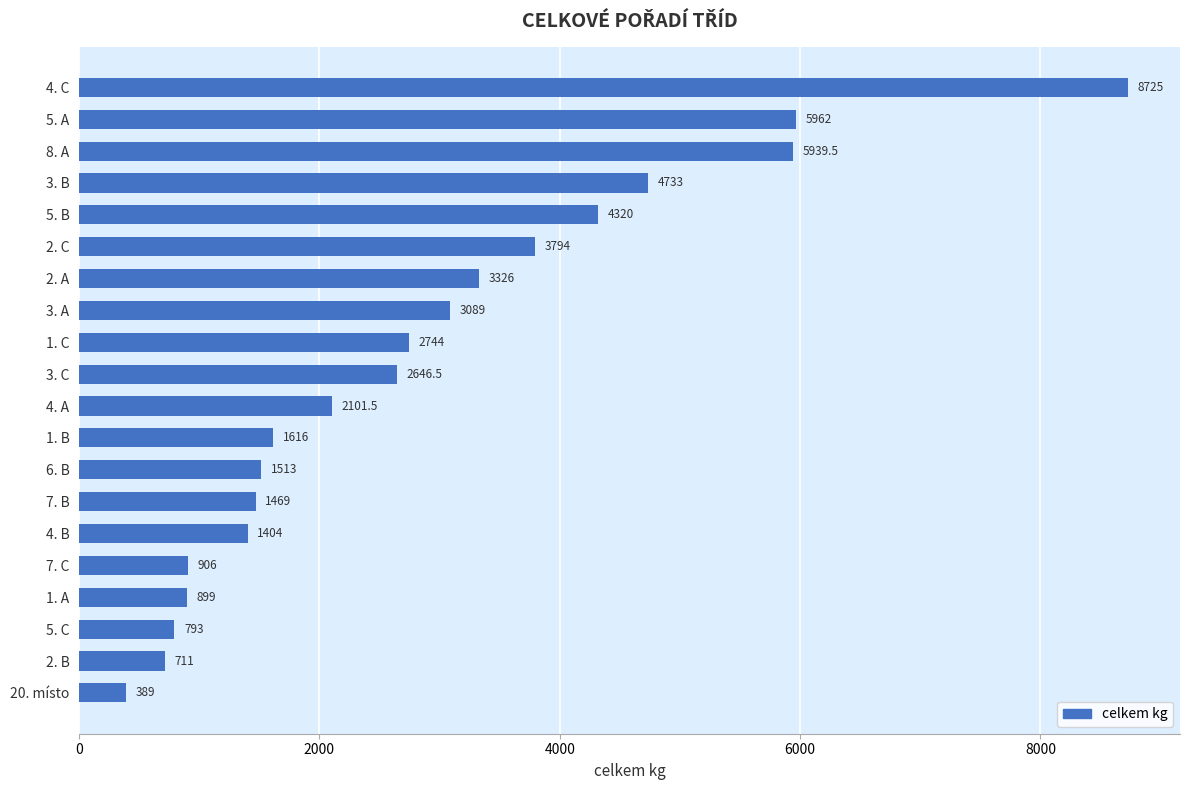

What position from the bottom is 20. místo?

1